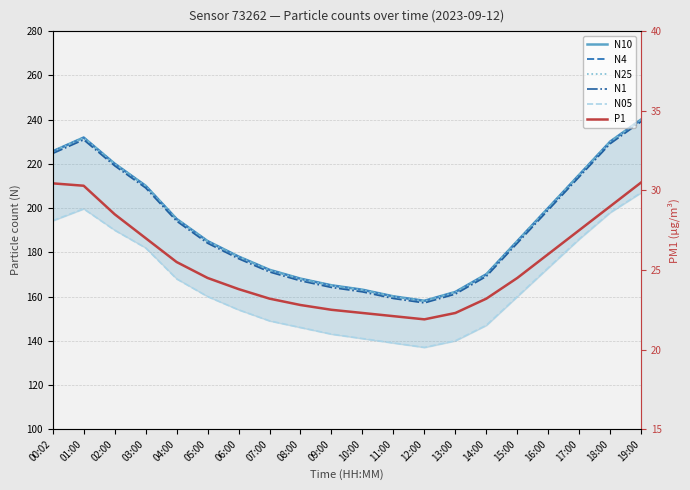

Where is N05 nearest to the value 172?

16:00